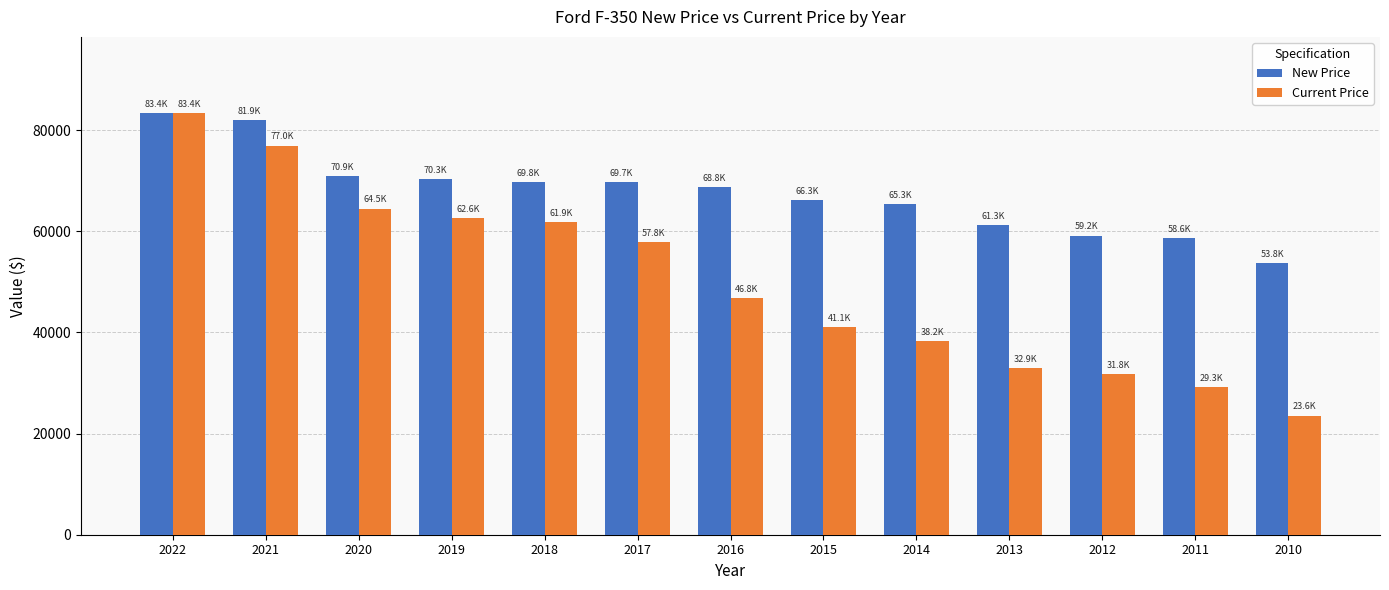

Rank the series by their average value, from lowest to highest.

Current Price, New Price